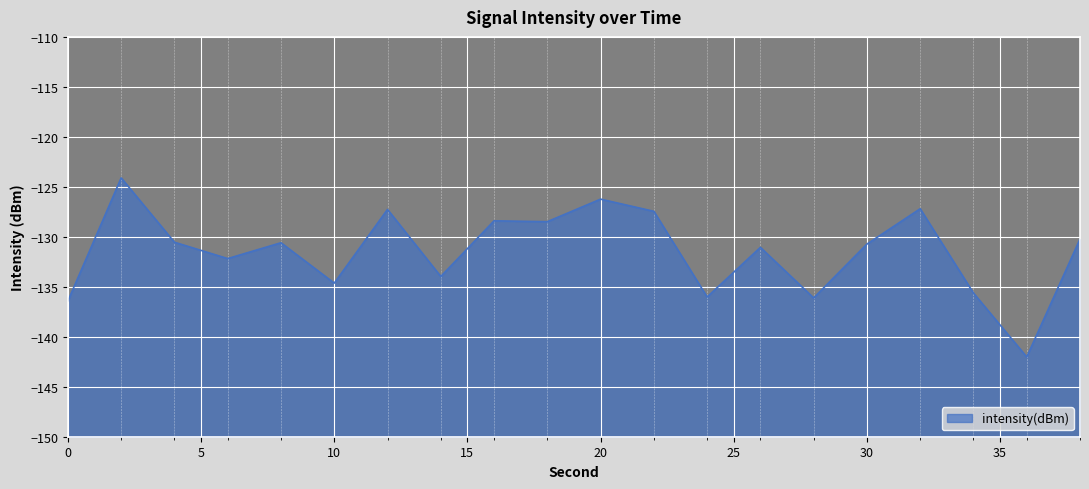

Rank the categories by value from lowest to highest.

36, 0, 28, 24, 34, 10, 14, 6, 26, 30, 8, 4, 38, 18, 16, 22, 12, 32, 20, 2